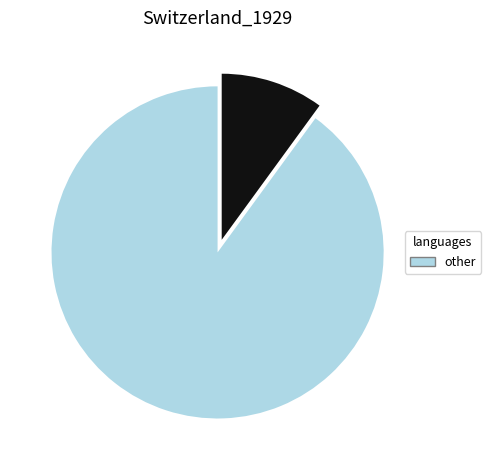

How many slices are in this pie chart?

2